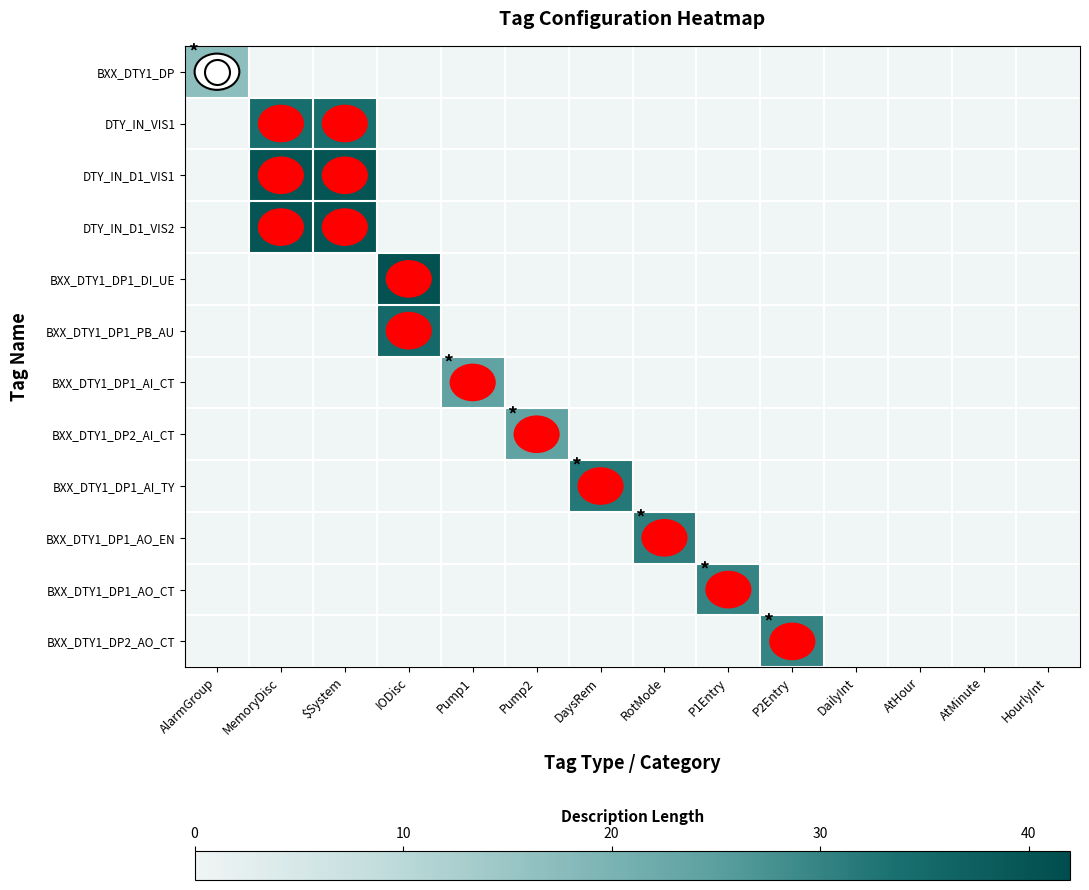

Reading right to left, extract all data points from this chart.

BXX_DTY1_DP: HourlyInt=0	AtMinute=0	AtHour=0	DailyInt=0	P2Entry=0	P1Entry=0	RotMode=0	DaysRem=0	Pump2=0	Pump1=0	IODisc=0	$System=0	MemoryDisc=0	AlarmGroup=17
DTY_IN_VIS1: HourlyInt=0	AtMinute=0	AtHour=0	DailyInt=0	P2Entry=0	P1Entry=0	RotMode=0	DaysRem=0	Pump2=0	Pump1=0	IODisc=0	$System=34	MemoryDisc=34	AlarmGroup=0
DTY_IN_D1_VIS1: HourlyInt=0	AtMinute=0	AtHour=0	DailyInt=0	P2Entry=0	P1Entry=0	RotMode=0	DaysRem=0	Pump2=0	Pump1=0	IODisc=0	$System=40	MemoryDisc=40	AlarmGroup=0
DTY_IN_D1_VIS2: HourlyInt=0	AtMinute=0	AtHour=0	DailyInt=0	P2Entry=0	P1Entry=0	RotMode=0	DaysRem=0	Pump2=0	Pump1=0	IODisc=0	$System=40	MemoryDisc=40	AlarmGroup=0
BXX_DTY1_DP1_DI_UE: HourlyInt=0	AtMinute=0	AtHour=0	DailyInt=0	P2Entry=0	P1Entry=0	RotMode=0	DaysRem=0	Pump2=0	Pump1=0	IODisc=41	$System=0	MemoryDisc=0	AlarmGroup=0
BXX_DTY1_DP1_PB_AU: HourlyInt=0	AtMinute=0	AtHour=0	DailyInt=0	P2Entry=0	P1Entry=0	RotMode=0	DaysRem=0	Pump2=0	Pump1=0	IODisc=35	$System=0	MemoryDisc=0	AlarmGroup=0
BXX_DTY1_DP1_AI_CT: HourlyInt=0	AtMinute=0	AtHour=0	DailyInt=0	P2Entry=0	P1Entry=0	RotMode=0	DaysRem=0	Pump2=0	Pump1=24	IODisc=0	$System=0	MemoryDisc=0	AlarmGroup=0
BXX_DTY1_DP2_AI_CT: HourlyInt=0	AtMinute=0	AtHour=0	DailyInt=0	P2Entry=0	P1Entry=0	RotMode=0	DaysRem=0	Pump2=24	Pump1=0	IODisc=0	$System=0	MemoryDisc=0	AlarmGroup=0
BXX_DTY1_DP1_AI_TY: HourlyInt=0	AtMinute=0	AtHour=0	DailyInt=0	P2Entry=0	P1Entry=0	RotMode=0	DaysRem=32	Pump2=0	Pump1=0	IODisc=0	$System=0	MemoryDisc=0	AlarmGroup=0
BXX_DTY1_DP1_AO_EN: HourlyInt=0	AtMinute=0	AtHour=0	DailyInt=0	P2Entry=0	P1Entry=0	RotMode=31	DaysRem=0	Pump2=0	Pump1=0	IODisc=0	$System=0	MemoryDisc=0	AlarmGroup=0
BXX_DTY1_DP1_AO_CT: HourlyInt=0	AtMinute=0	AtHour=0	DailyInt=0	P2Entry=0	P1Entry=30	RotMode=0	DaysRem=0	Pump2=0	Pump1=0	IODisc=0	$System=0	MemoryDisc=0	AlarmGroup=0
BXX_DTY1_DP2_AO_CT: HourlyInt=0	AtMinute=0	AtHour=0	DailyInt=0	P2Entry=30	P1Entry=0	RotMode=0	DaysRem=0	Pump2=0	Pump1=0	IODisc=0	$System=0	MemoryDisc=0	AlarmGroup=0